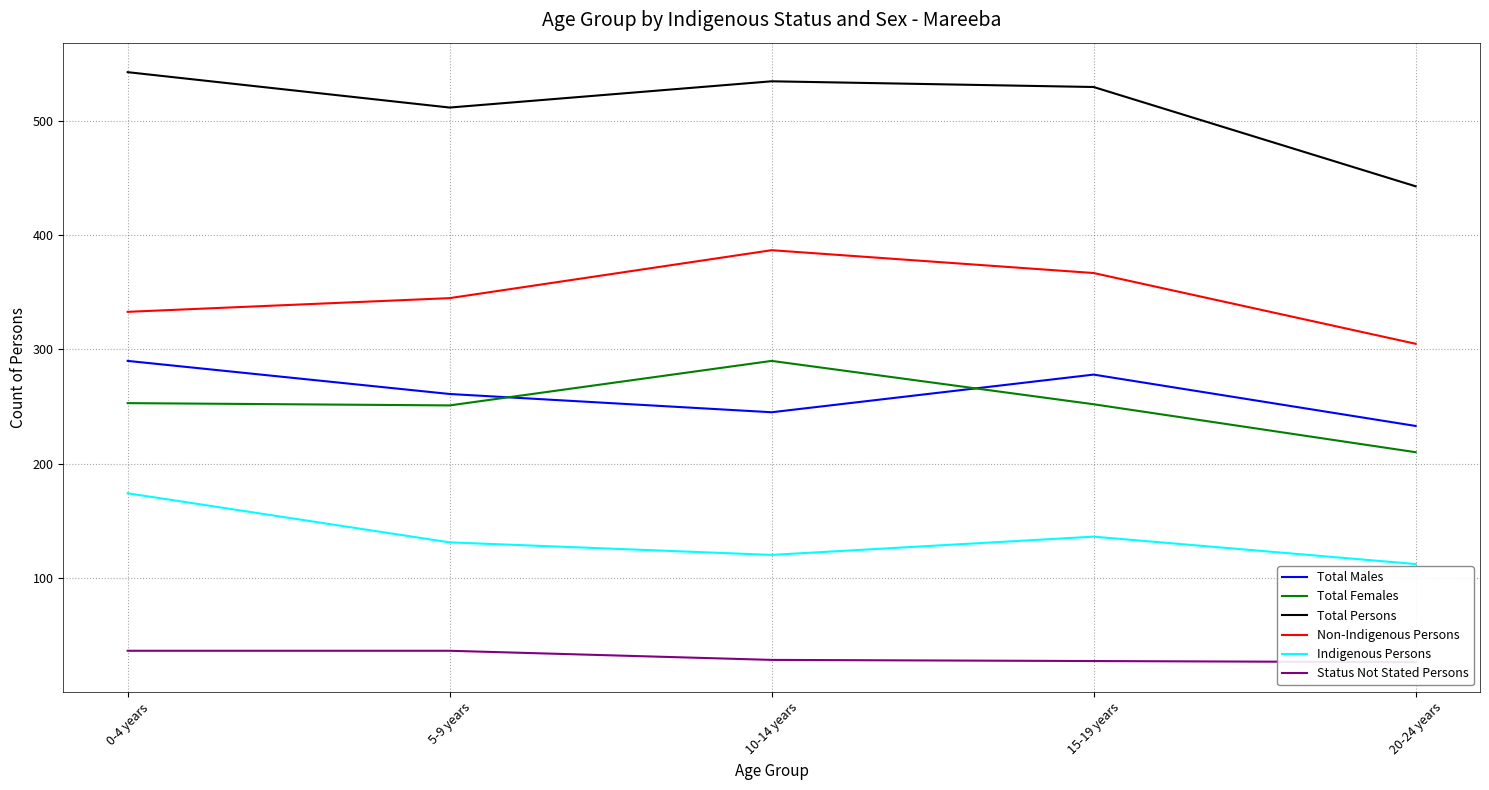

At which label is Indigenous Persons closest to 143?

15-19 years